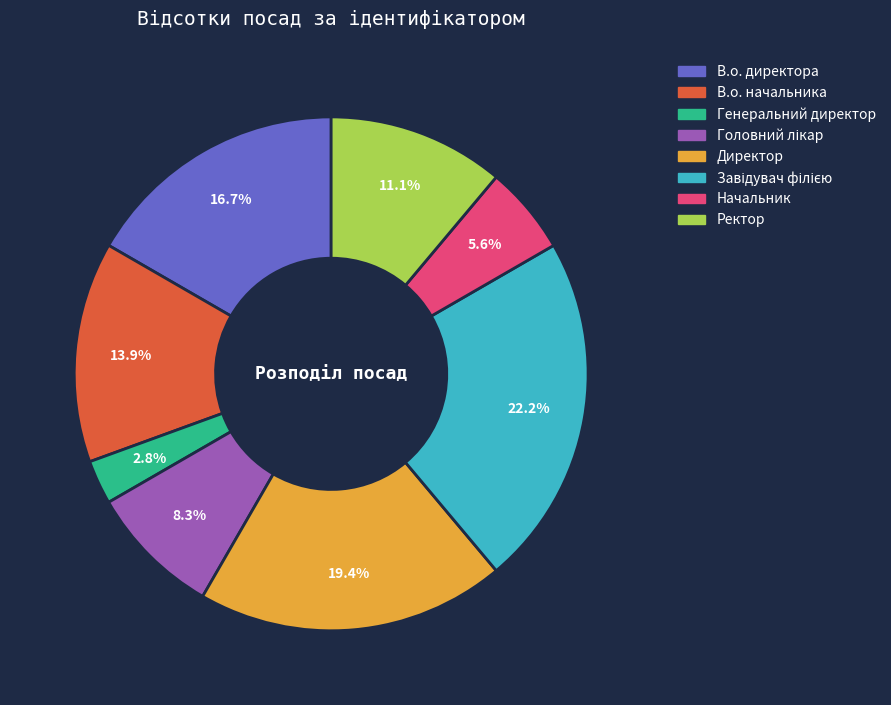

Which slice is the smallest?

Генеральний директор